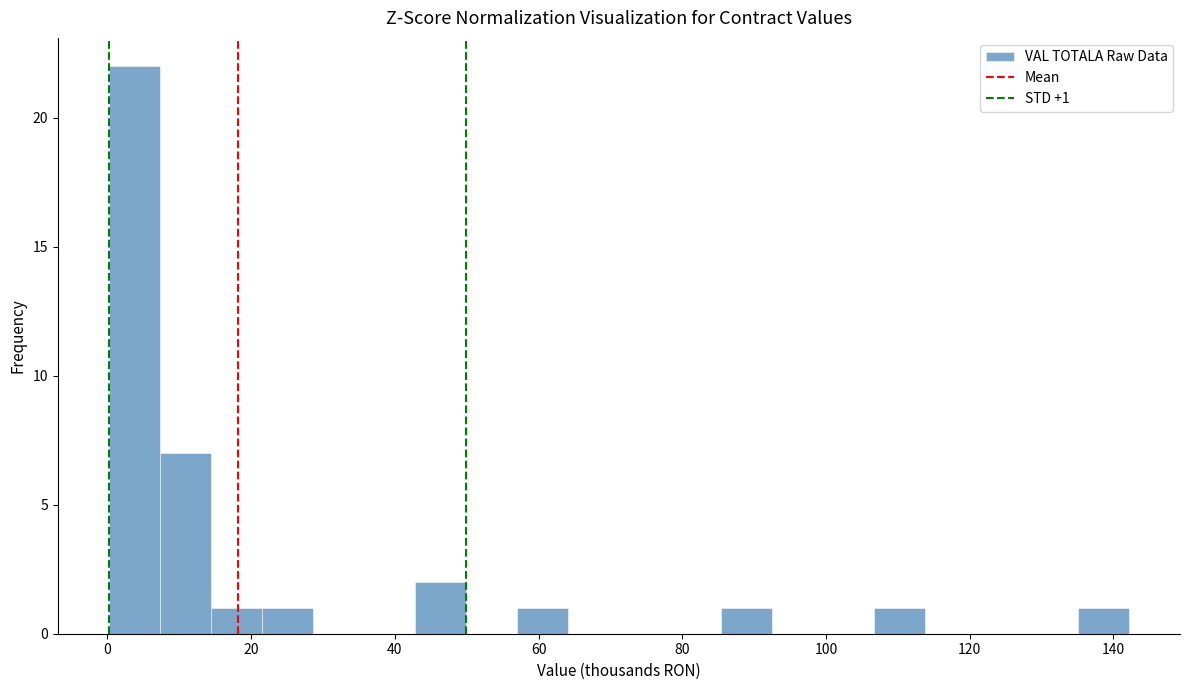

Read against the x-axis, roughly where is the centre of the tallest bar?

4